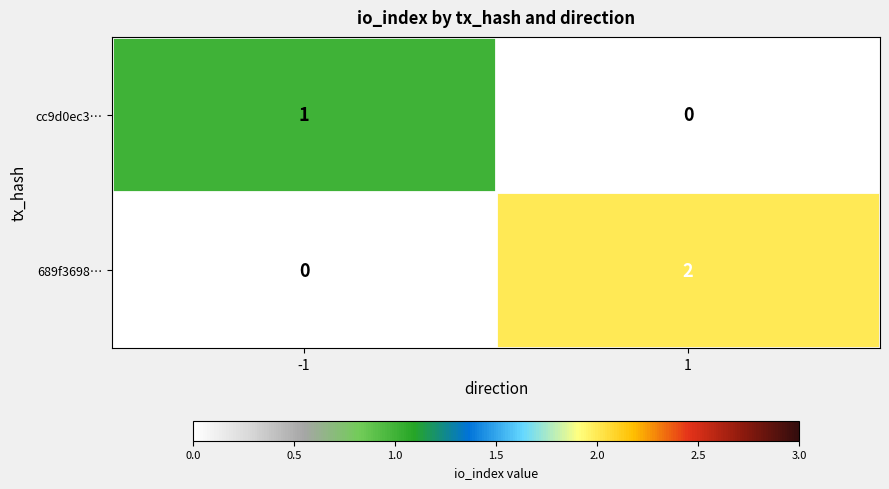

What is the total value across all series at 1?

2